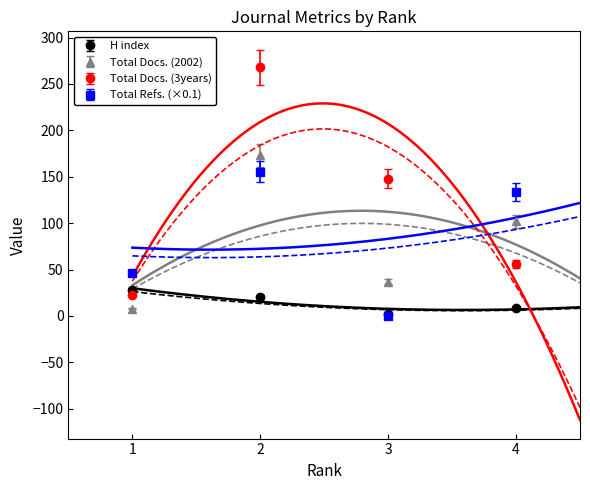

Where does the Total Docs. (2002) series first go above 94?

2